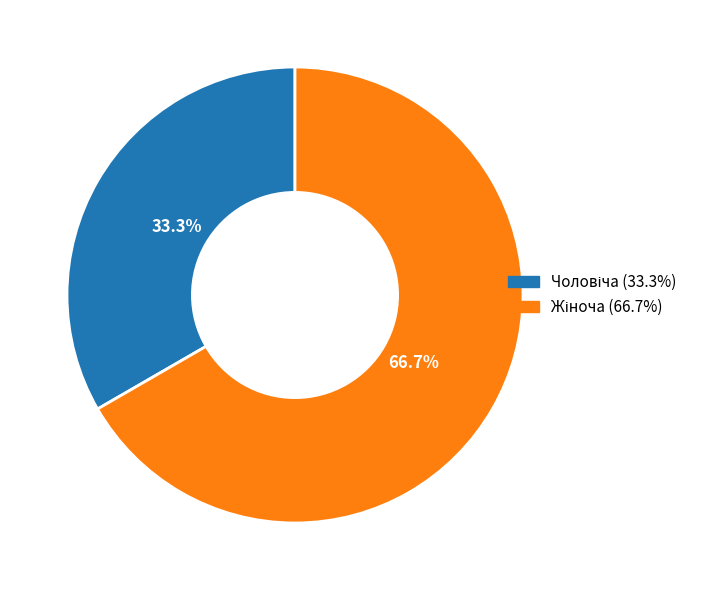

To the nearest percent, what is the difference between the largest and smallest slice percentages?

33%